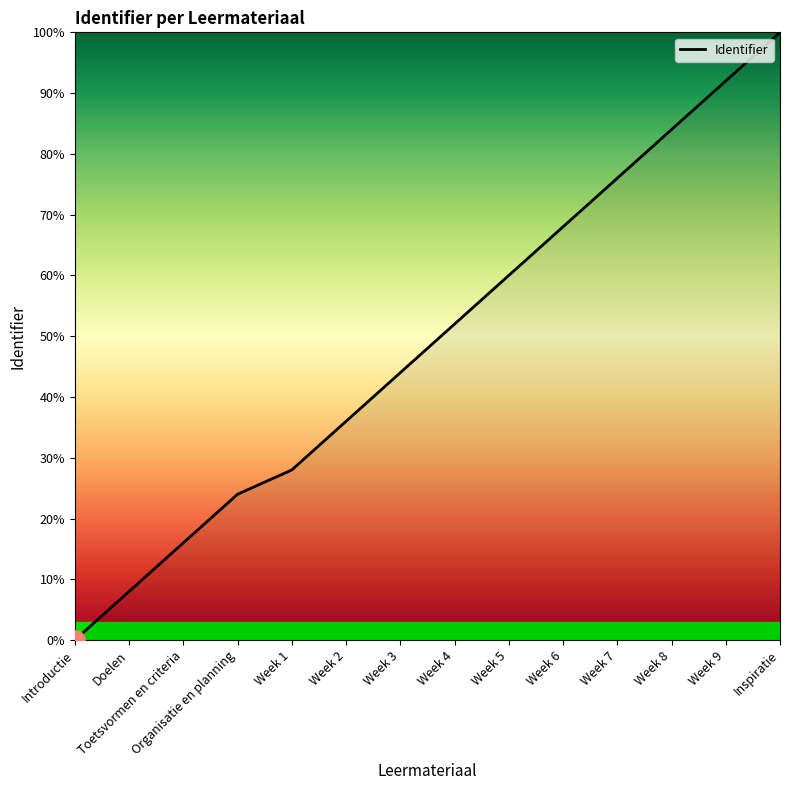

Reading left to right, list all the values displayed in this chart.

Introductie=0.0	Doelen=8.0	Toetsvormen en criteria=16.0	Organisatie en planning=24.0	Week 1=28.0	Week 2=36.0	Week 3=44.0	Week 4=52.0	Week 5=60.0	Week 6=68.0	Week 7=76.0	Week 8=84.0	Week 9=92.0	Inspiratie=100.0